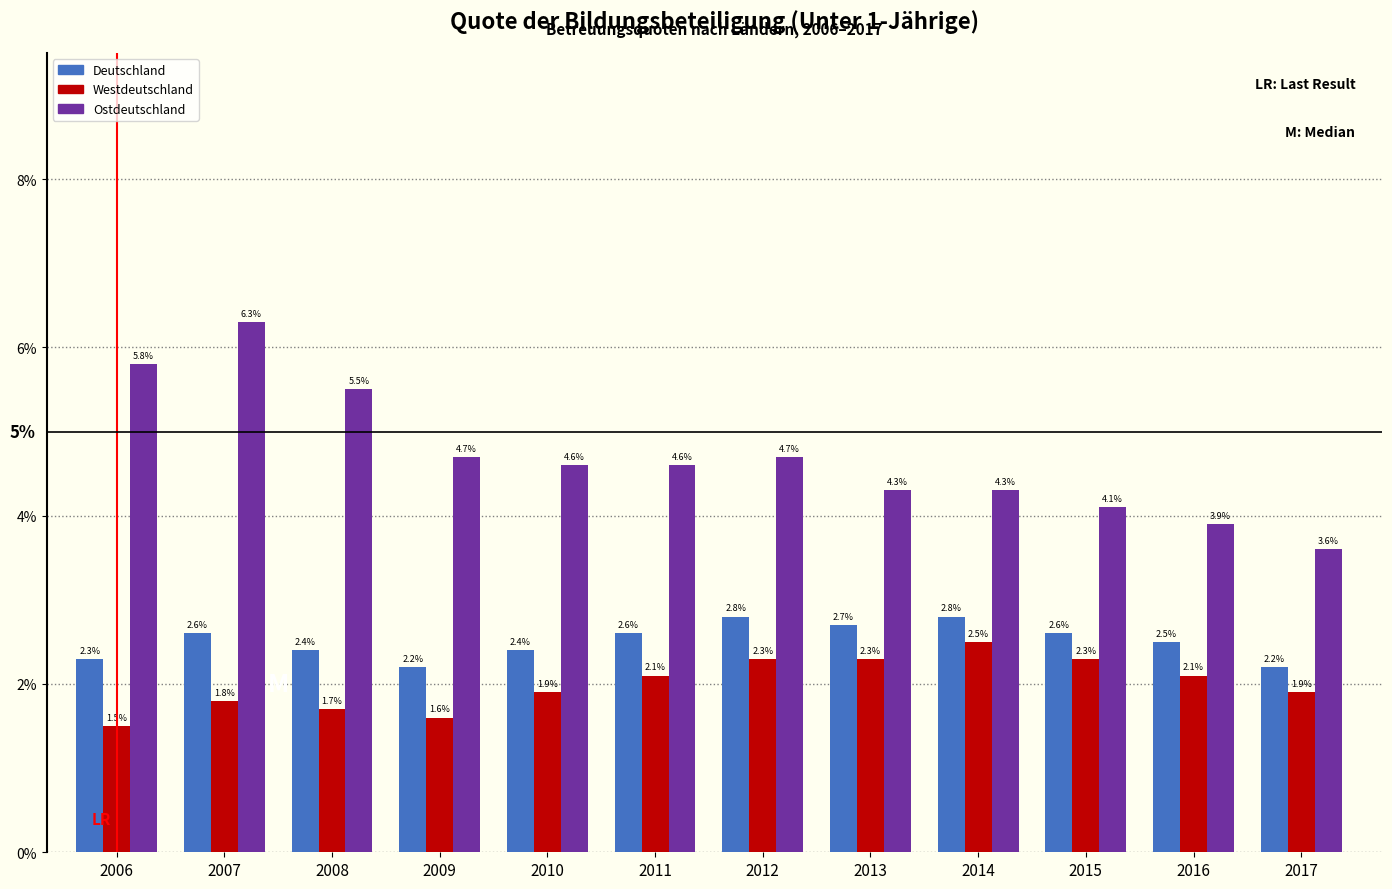

Reading left to right, transcribe all the data shown in this chart.

Deutschland: 2006=2.3	2007=2.6	2008=2.4	2009=2.2	2010=2.4	2011=2.6	2012=2.8	2013=2.7	2014=2.8	2015=2.6	2016=2.5	2017=2.2
Westdeutschland: 2006=1.5	2007=1.8	2008=1.7	2009=1.6	2010=1.9	2011=2.1	2012=2.3	2013=2.3	2014=2.5	2015=2.3	2016=2.1	2017=1.9
Ostdeutschland: 2006=5.8	2007=6.3	2008=5.5	2009=4.7	2010=4.6	2011=4.6	2012=4.7	2013=4.3	2014=4.3	2015=4.1	2016=3.9	2017=3.6